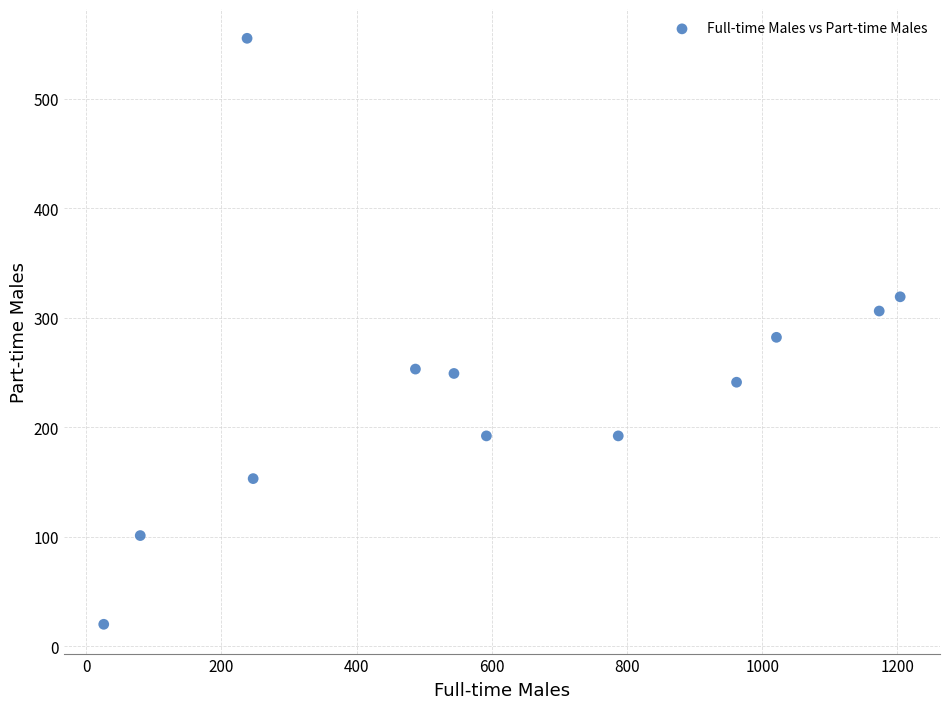

What is the range of Y values (max minus min)?

535